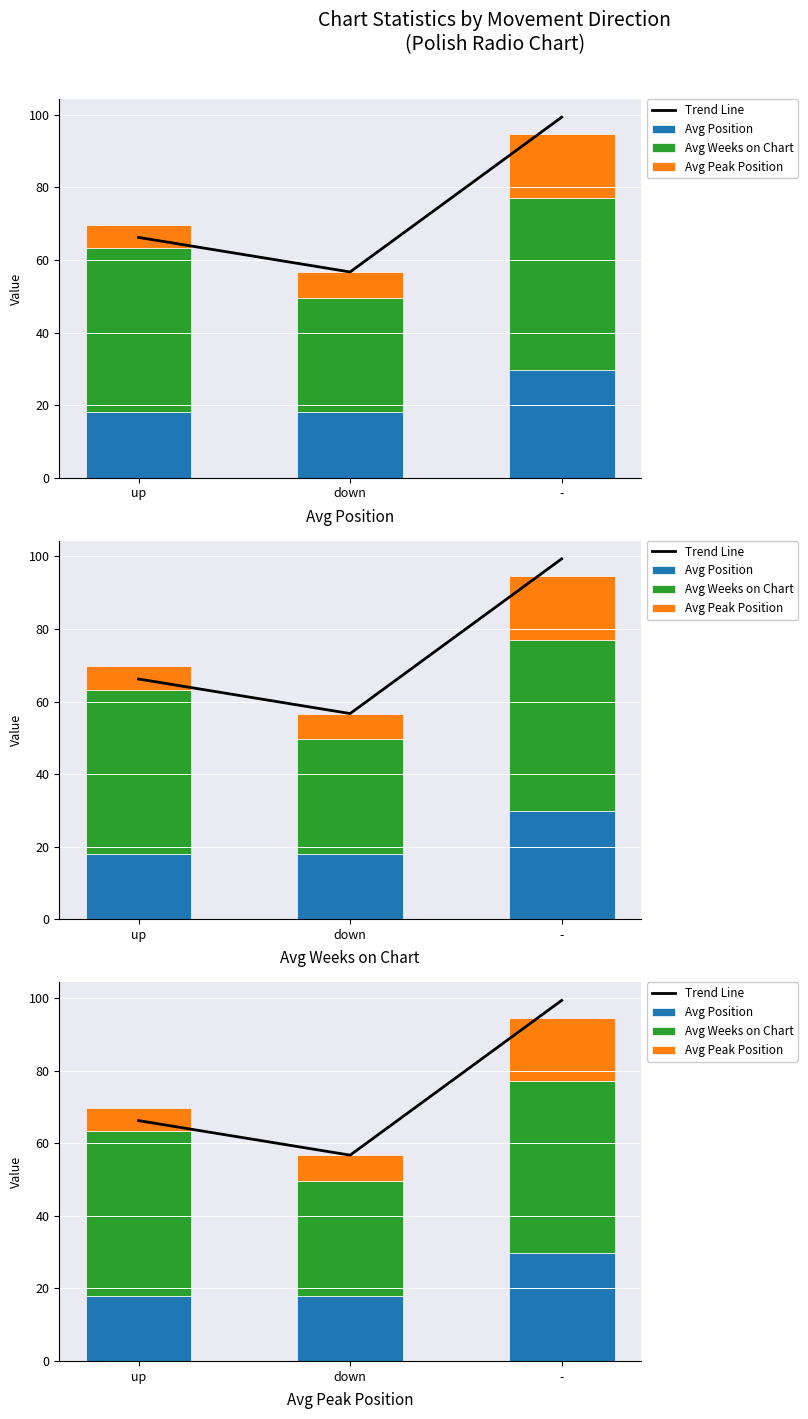

At which label does Avg Peak Position reach its peak?

-